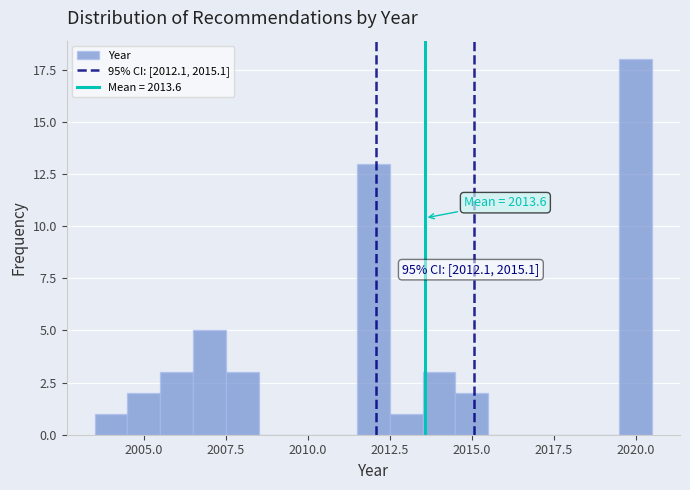

Read against the x-axis, roughly where is the centre of the tallest bar?

2020.0